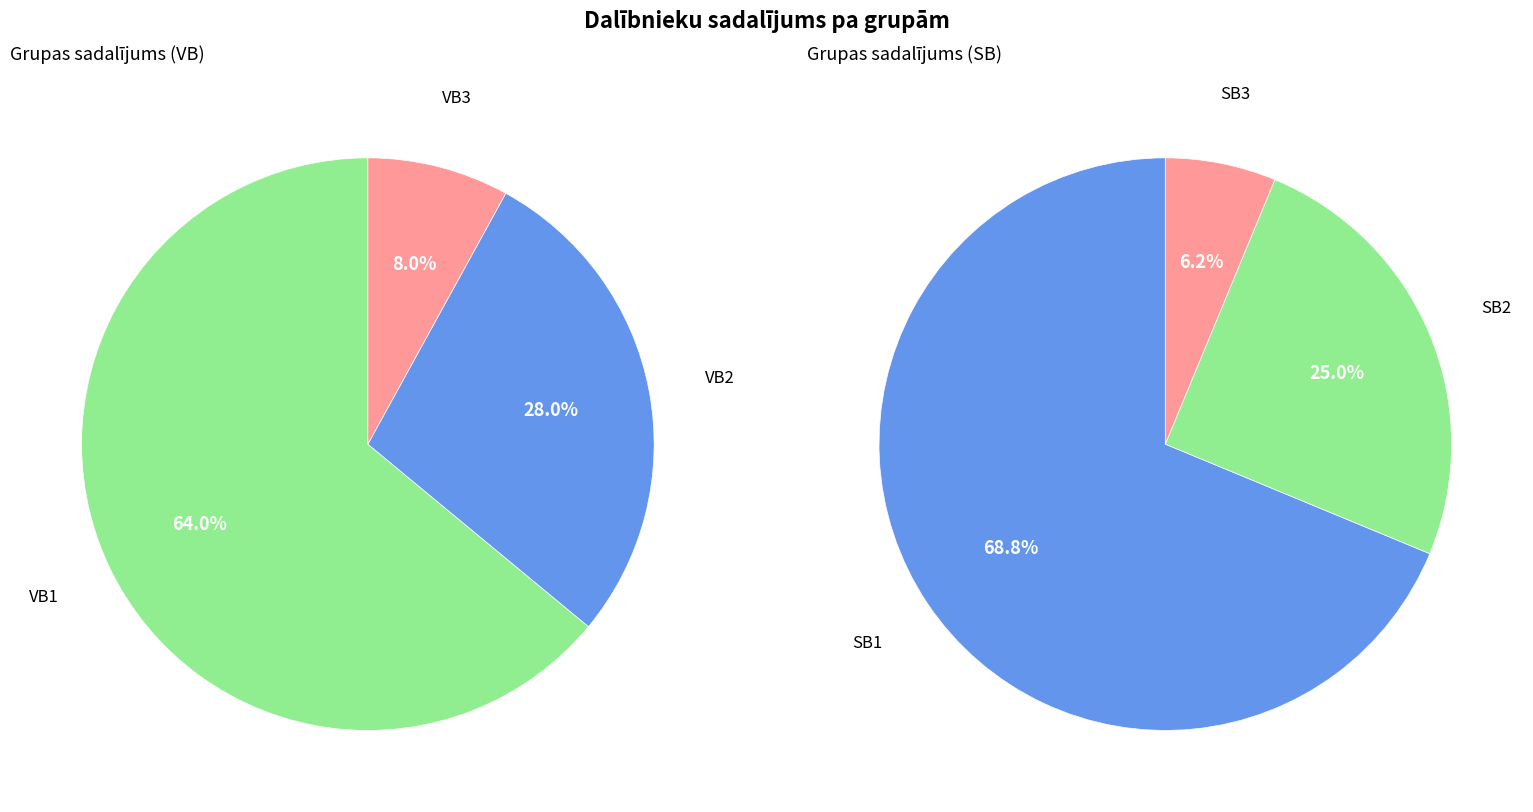

Combined, do VB3 and SB2 account for over 50%?

No